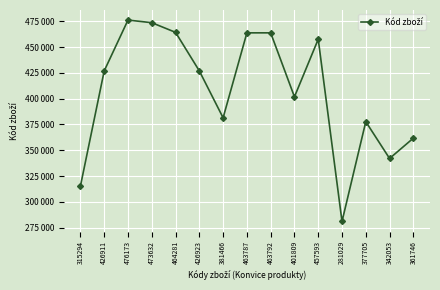

At which category does the data reach its first local peak?

476173